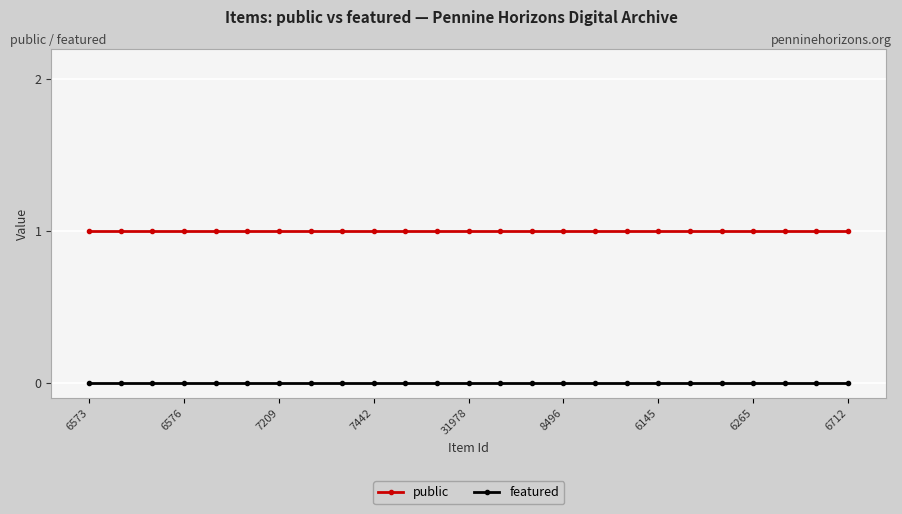

What is the value of the public point at the 24th from the left?

1